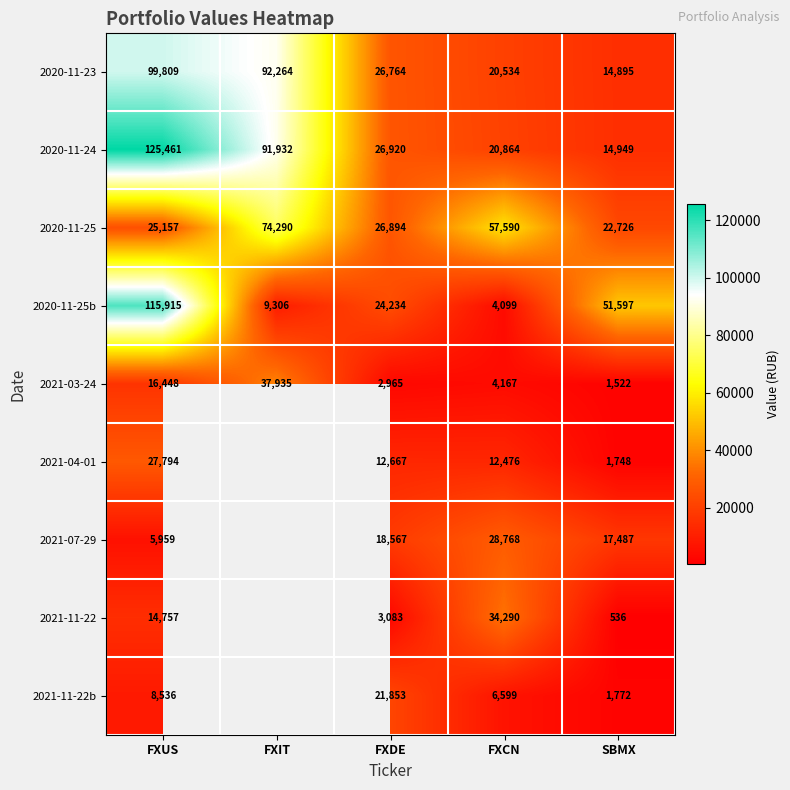

What is the difference between the highest and lowest values at FXDE?

23955.0